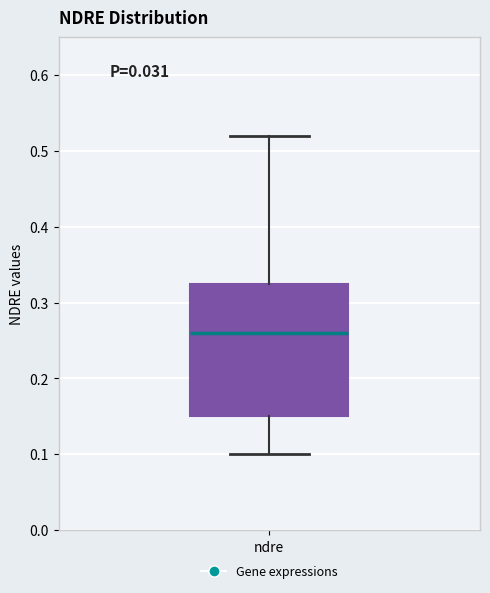

Read this box plot against the y-axis: the position of the median line, the range covered by the box, and the ends of both whiskers. The values are not printed on the chart, so give them approximately, as read against the axis.

median 0.26, box 0.15 to 0.33, whiskers 0.10 to 0.52